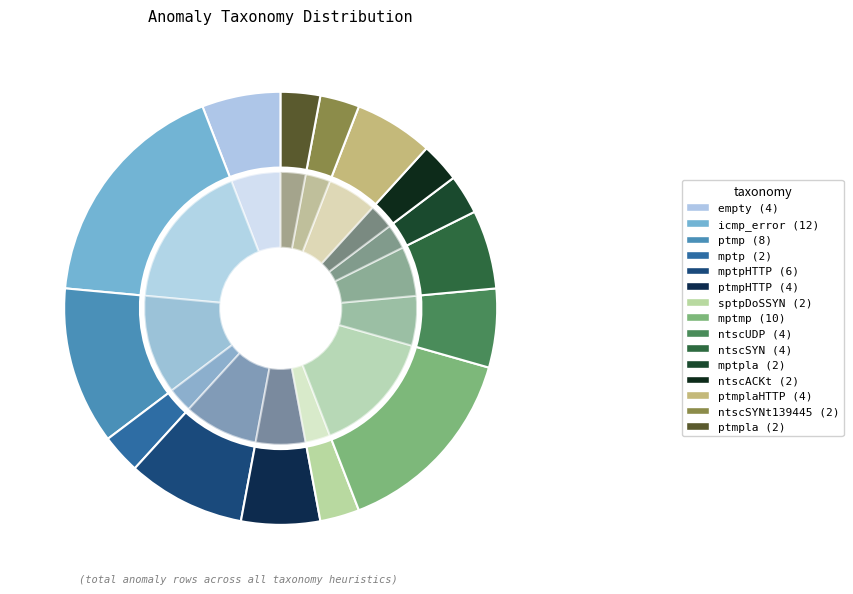

Is the sum of ntscSYN and mptp greater than half?

No